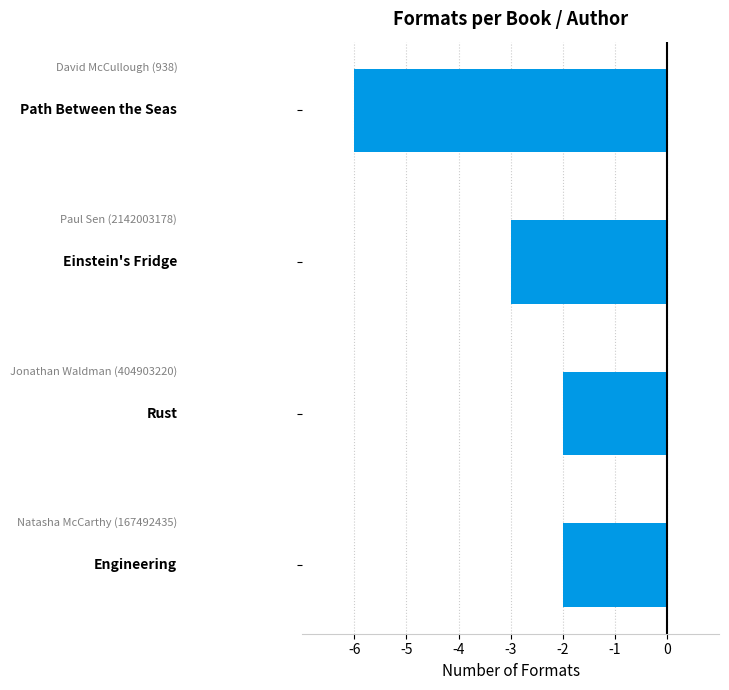

What is the minimum value shown in the chart?

-6